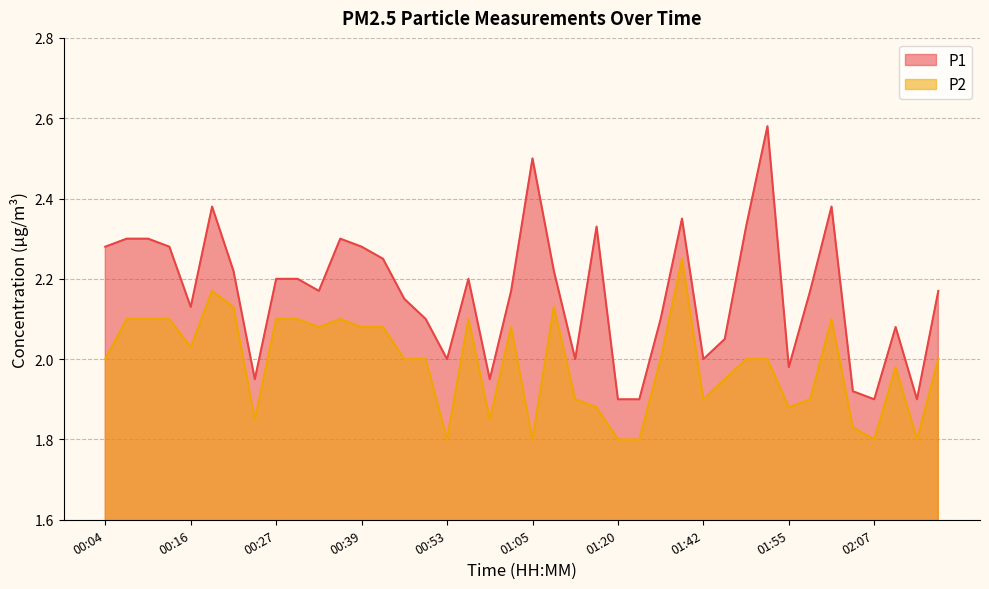

What is the label of the 39th point from the right?

00:07